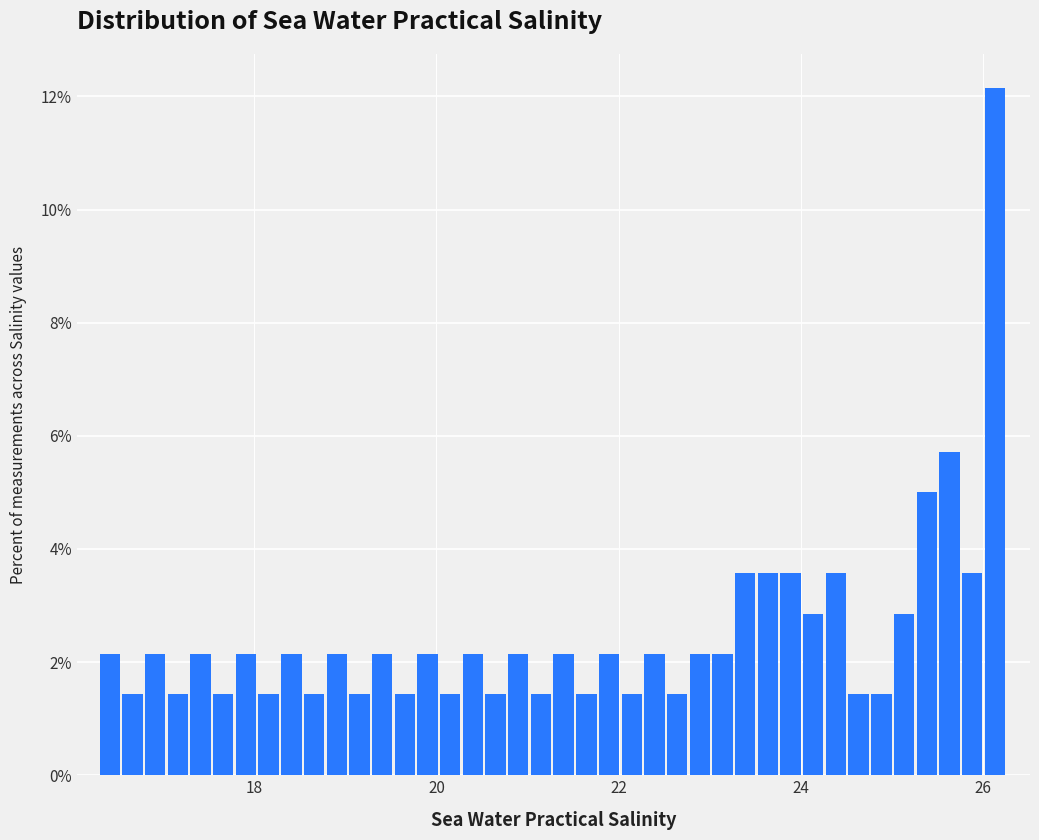

Around what value on the x-axis is the tallest bar? Give the approximate position of its centre, as read against the axis.

26.2